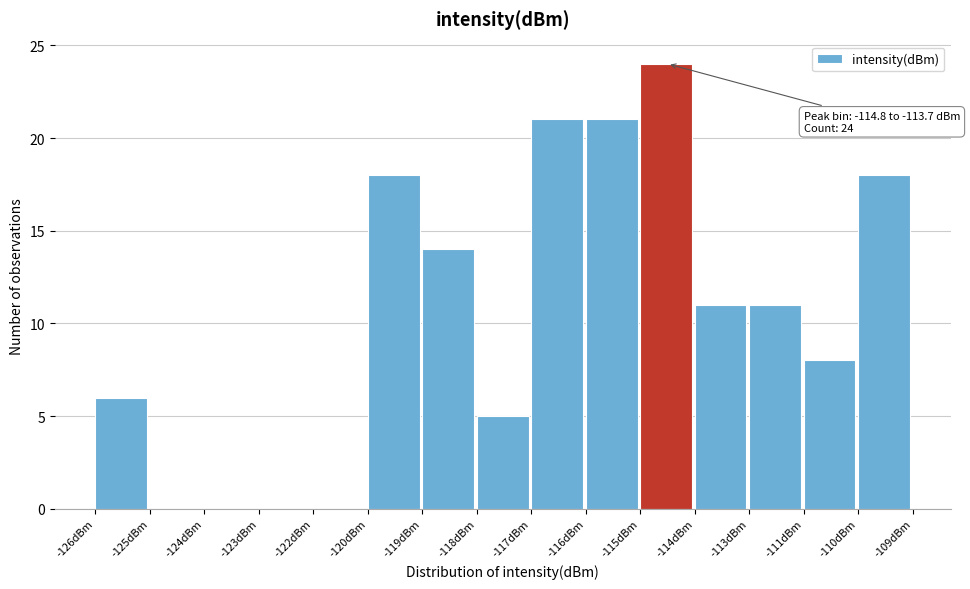

Reading left to right, extract all data points from this chart.

-126dBm=6	-125dBm=0	-124dBm=0	-123dBm=0	-122dBm=0	-120dBm=18	-119dBm=14	-118dBm=5	-117dBm=21	-116dBm=21	-115dBm=24	-114dBm=11	-113dBm=11	-111dBm=8	-110dBm=18